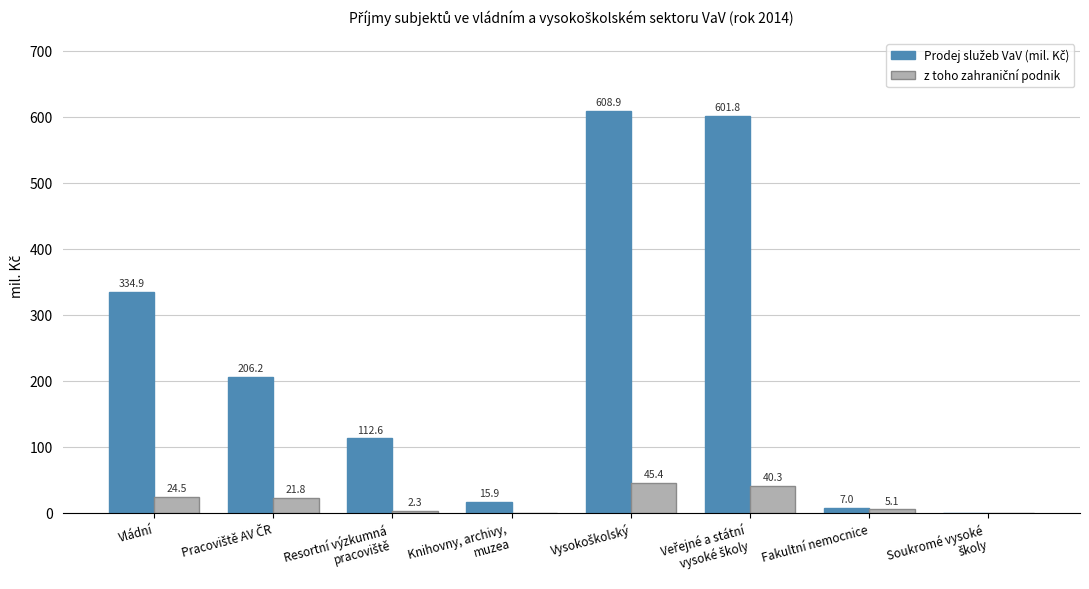

What is the greatest value displayed?

608.9